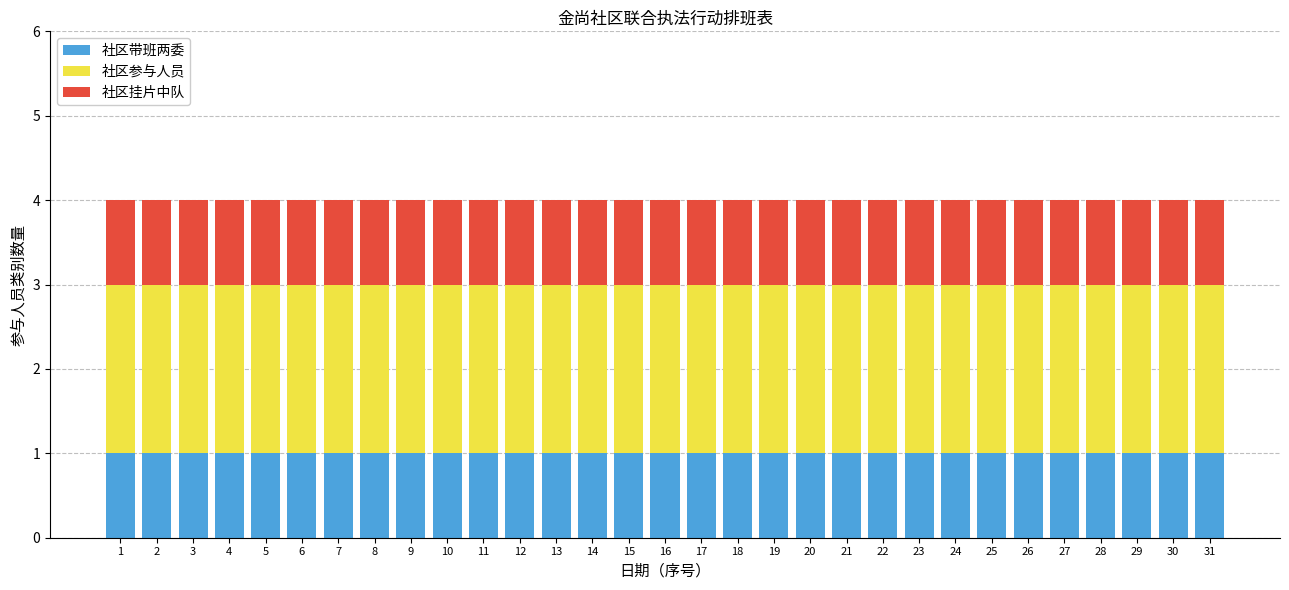

What are all the series names shown in the legend?

社区带班两委, 社区参与人员, 社区挂片中队